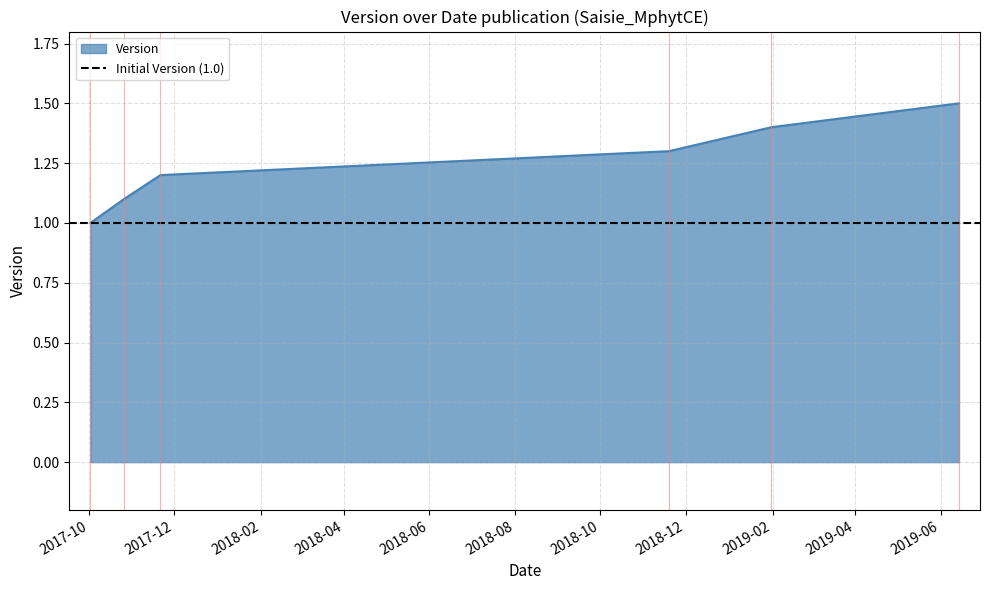

What is the sum of all values?

7.5